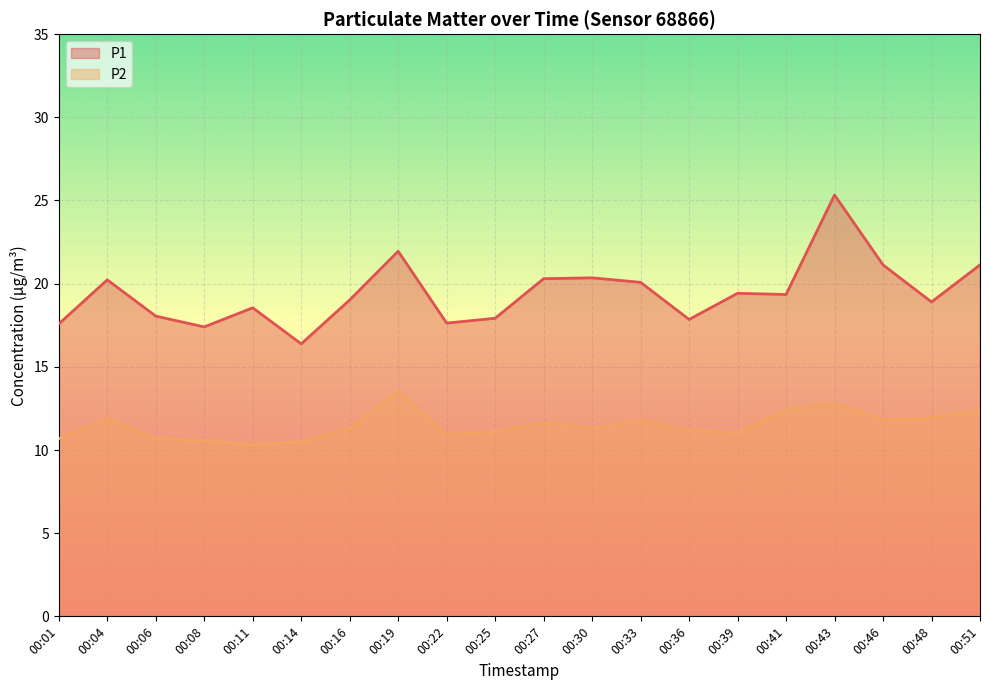

How many interior local valleys does the P2 series have?

5